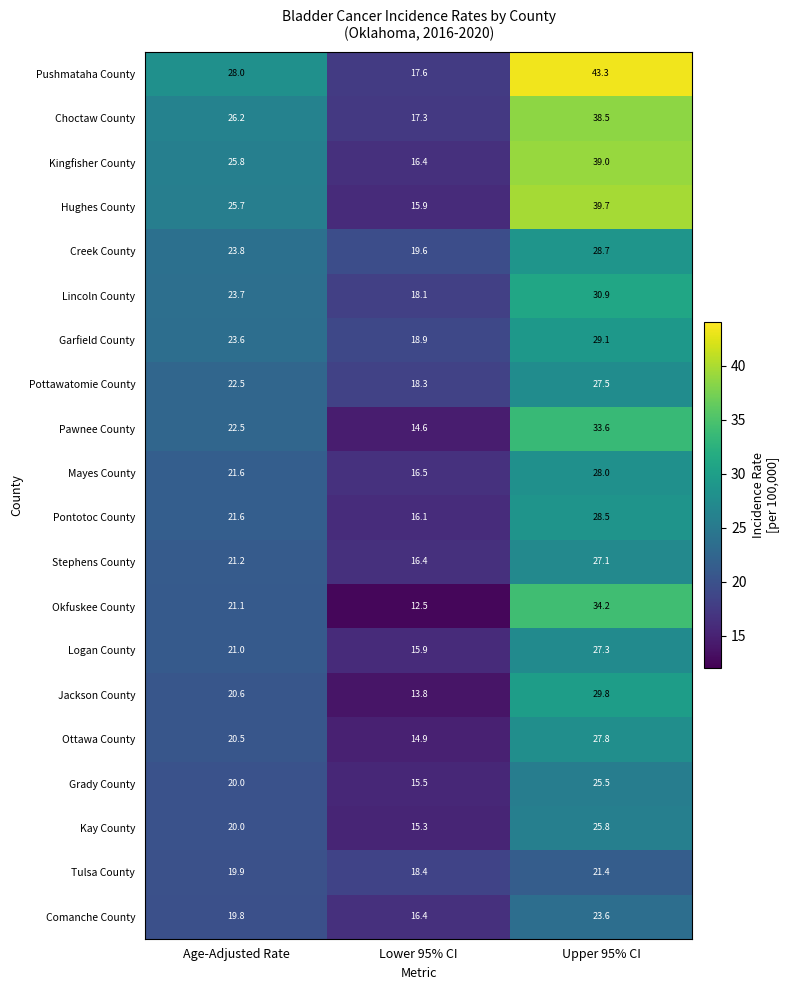

Rank the categories by Mayes County value from lowest to highest.

Lower 95% CI, Age-Adjusted Rate, Upper 95% CI